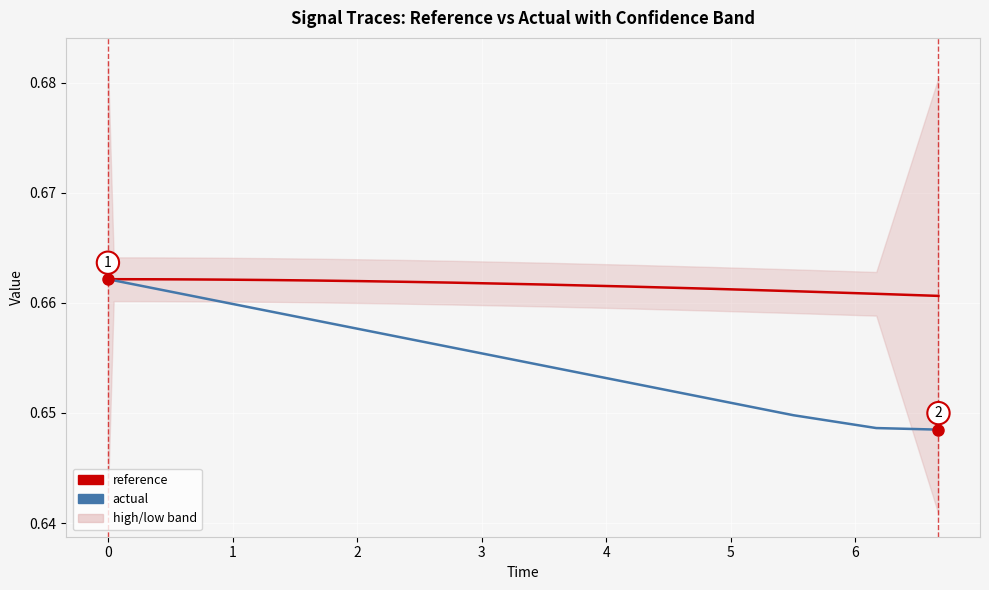

What is the maximum value for reference?

0.7